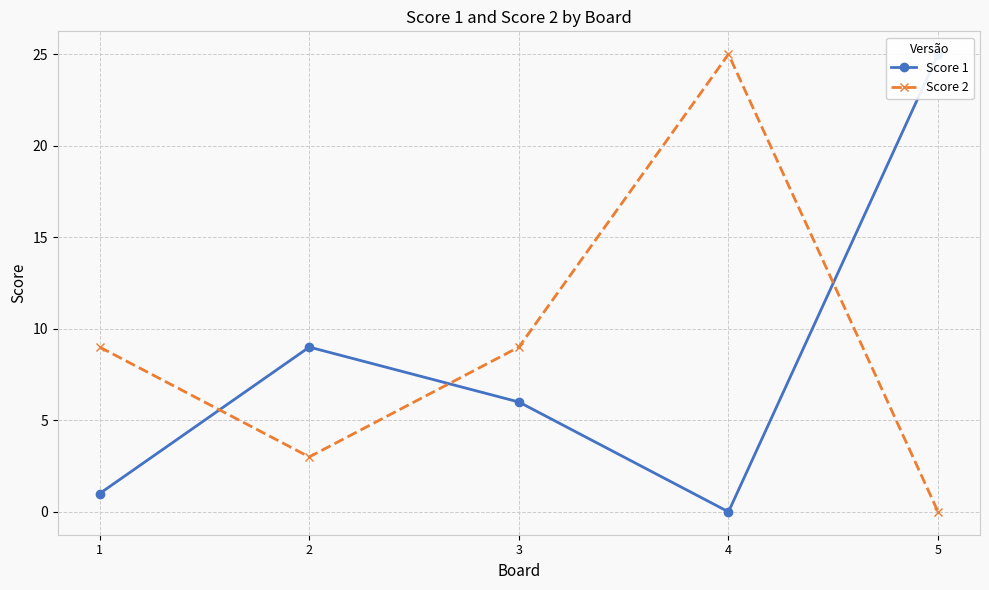

At which category does Score 1 reach its first local peak?

2